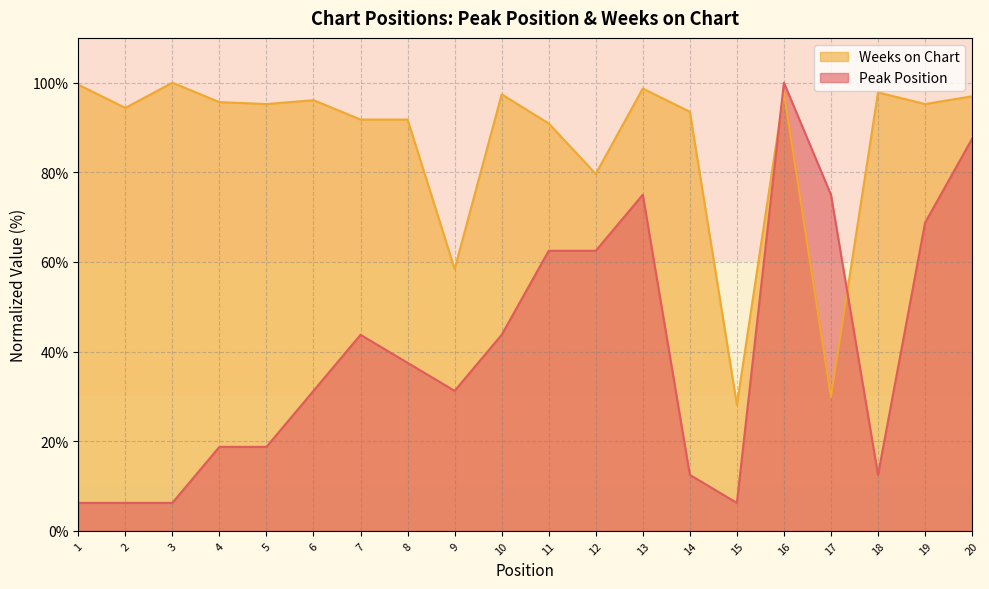

The value of Peak Position at 9 is 31.2. True or false?

True